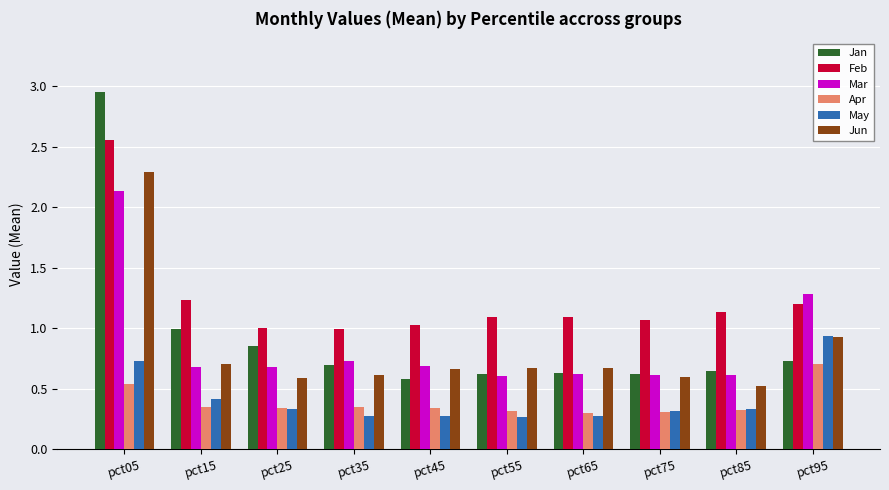

What is the difference between the maximum and minimum values in the Feb series?

1.6